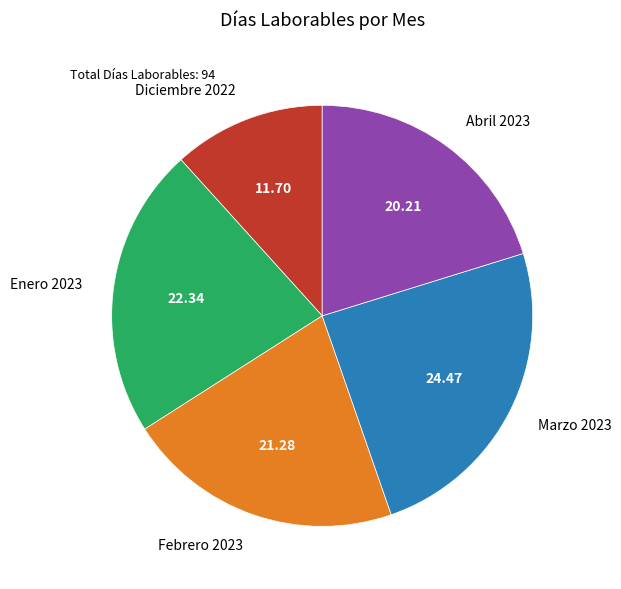

Combined, do Enero 2023 and Febrero 2023 account for over 50%?

No